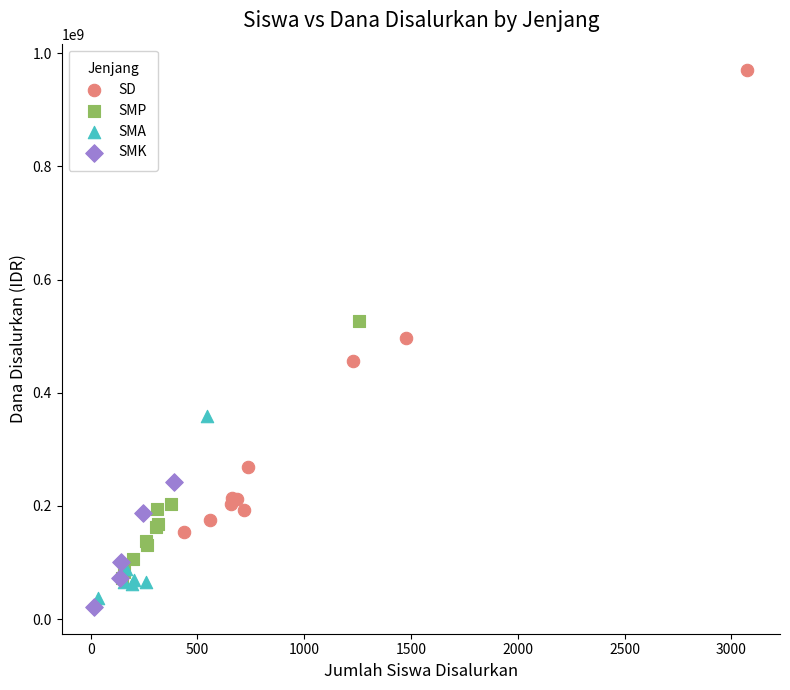

What are all the series names shown in the legend?

SD, SMP, SMA, SMK